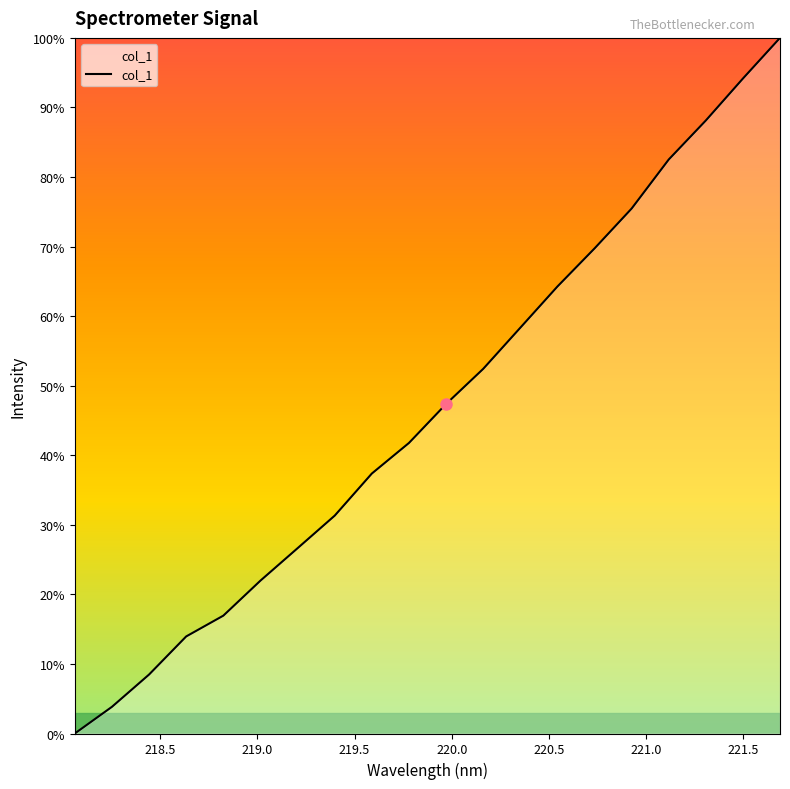

Is this an area chart (filled region under the line)?

Yes